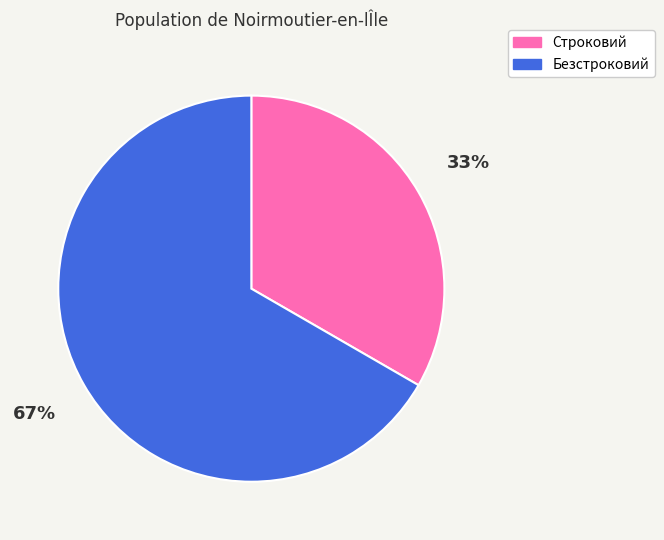

Which slice is the largest?

Безстроковий